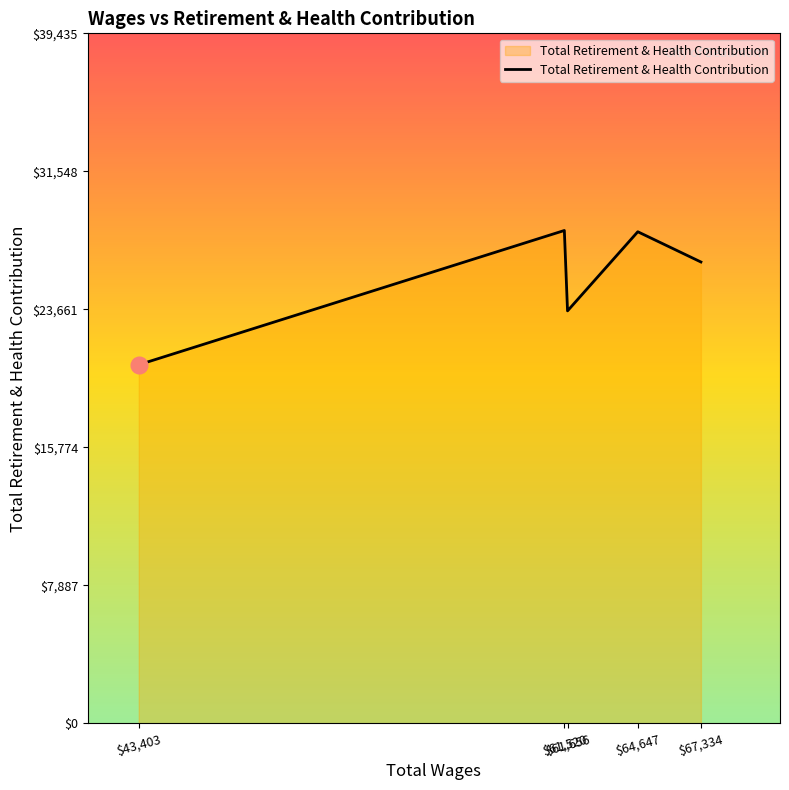

What is the difference between the maximum and second lowest values?

4594